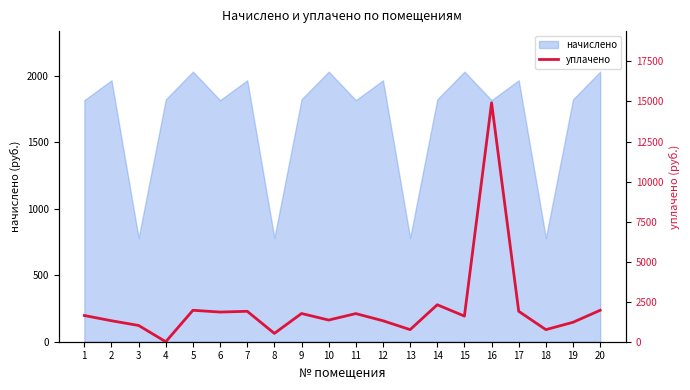

The value at 7 is 880.1. True or false?

False